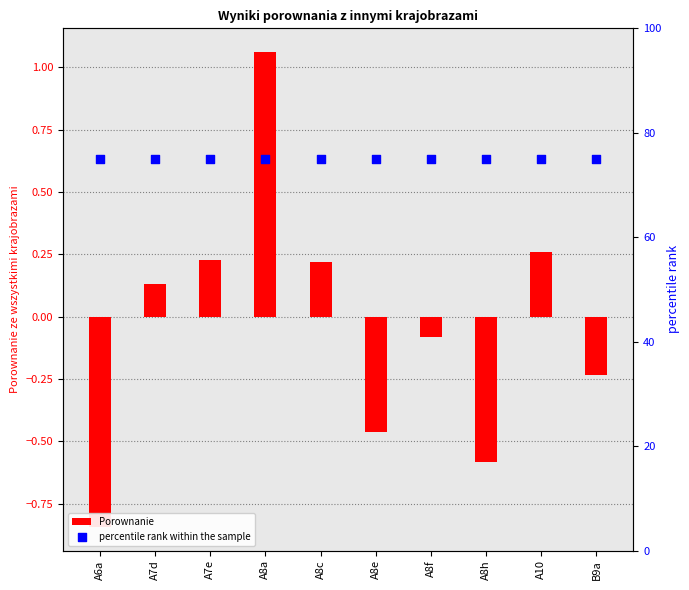

At how many categories does at least one series exceed 44?

10